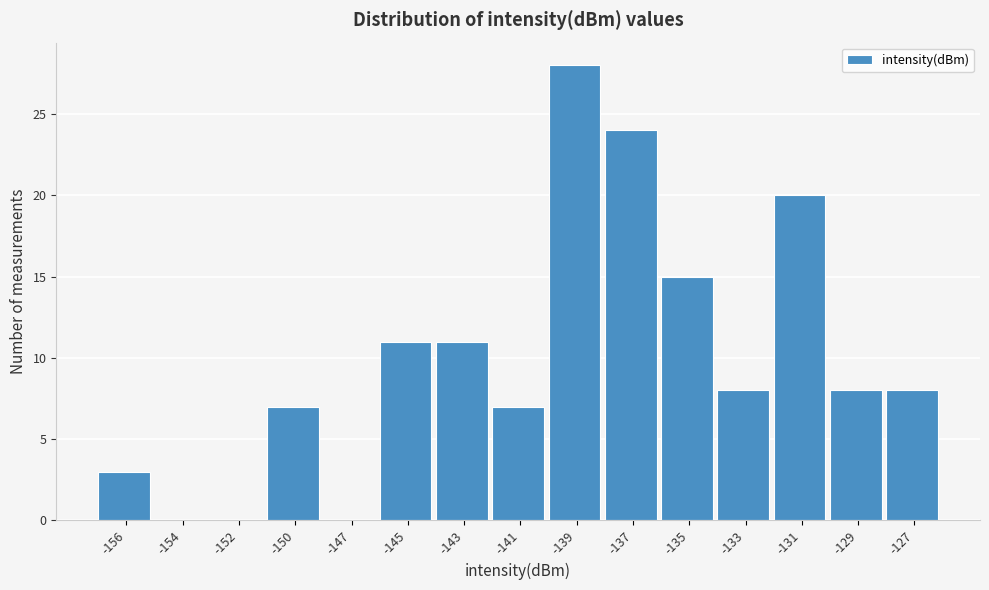

Reading right to left, list all the values displayed in this chart.

-127=8	-129=8	-131=20	-133=8	-135=15	-137=24	-139=28	-141=7	-143=11	-145=11	-147=0	-150=7	-152=0	-154=0	-156=3